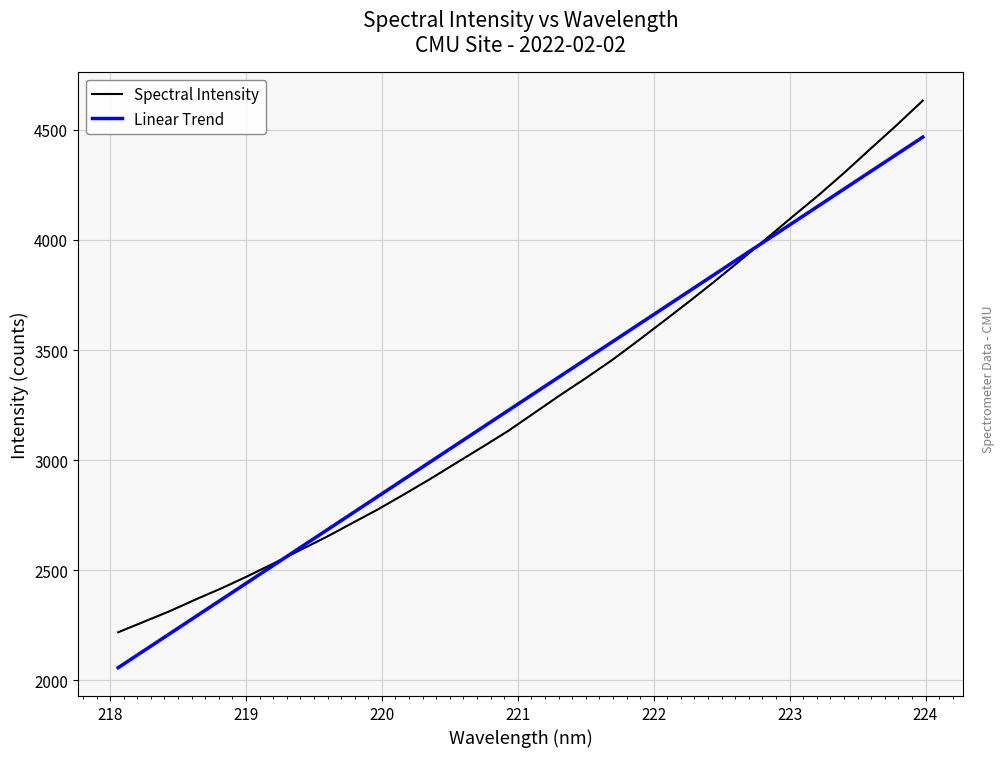

What is the minimum value shown in the chart?

2057.2